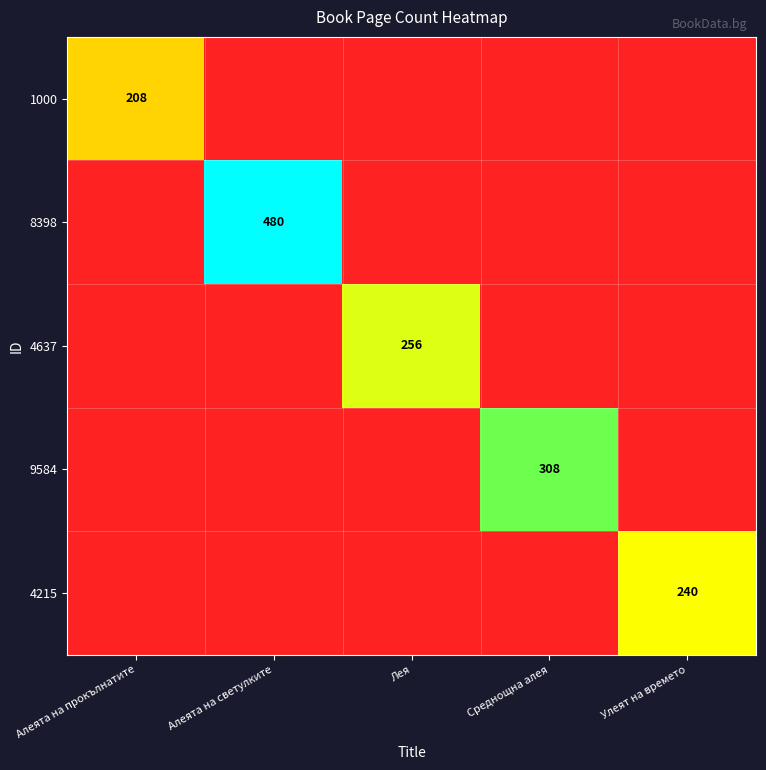

True or false: 4215 has a value of 411 at Улеят на времето.

False